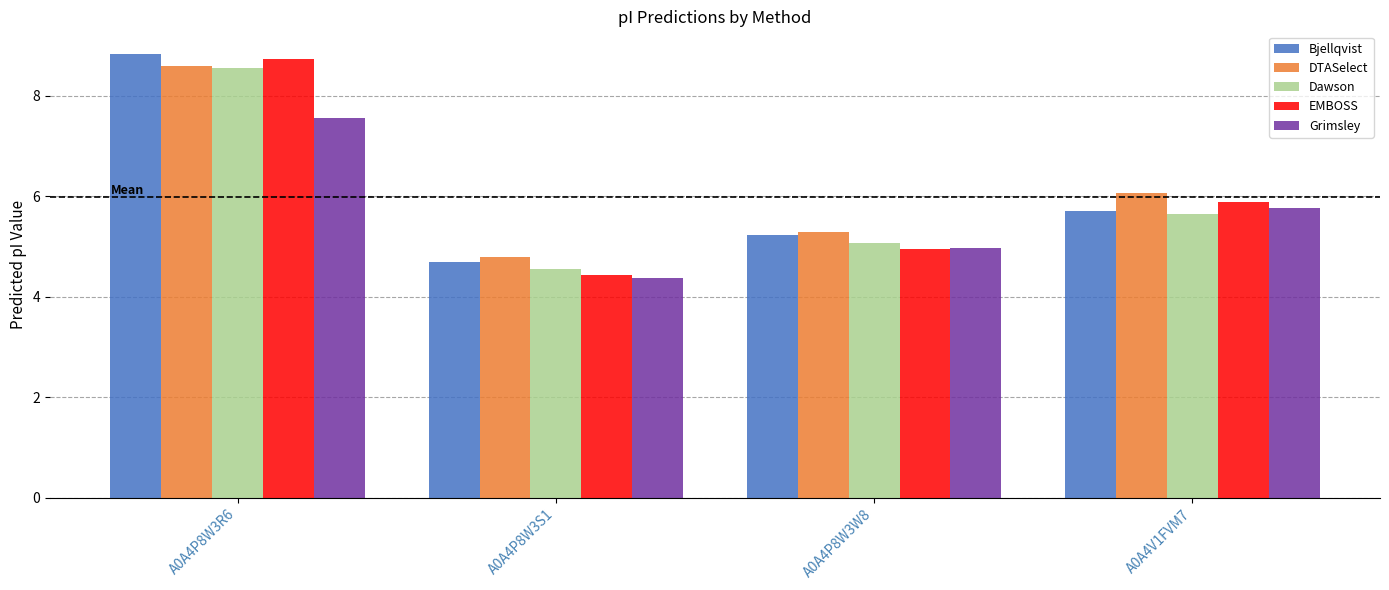

At which category does the chart reach its peak across all series?

A0A4P8W3R6